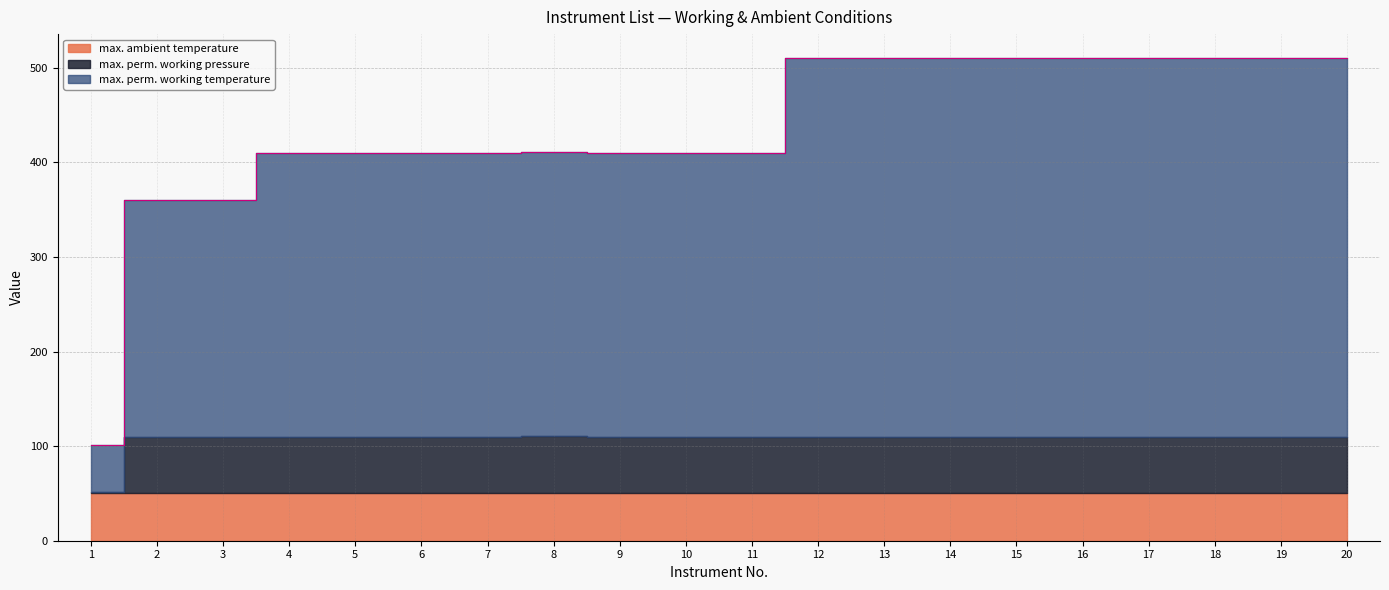

What are all the series names shown in the legend?

max. perm. working temperature, max. perm. working pressure, max. ambient temperature